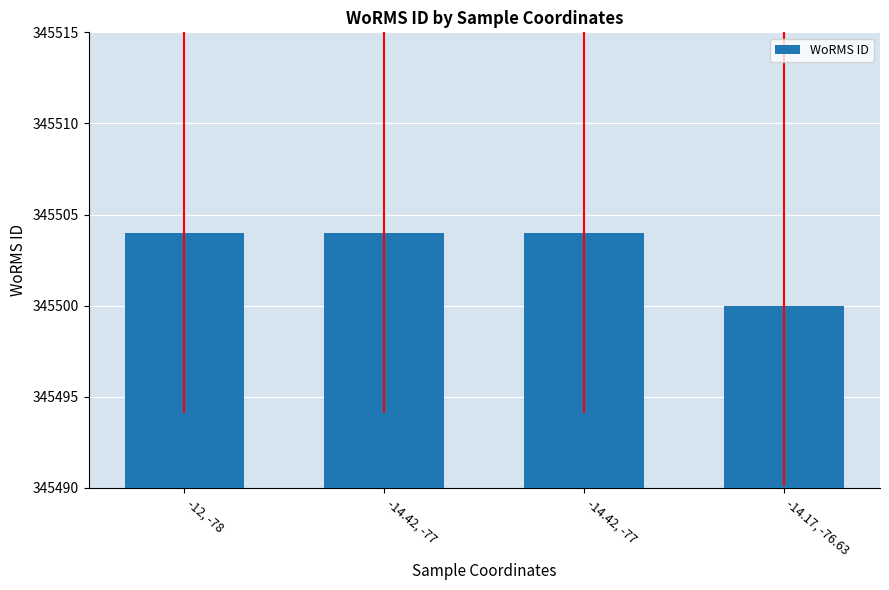

What is the difference between the maximum and minimum values?

4